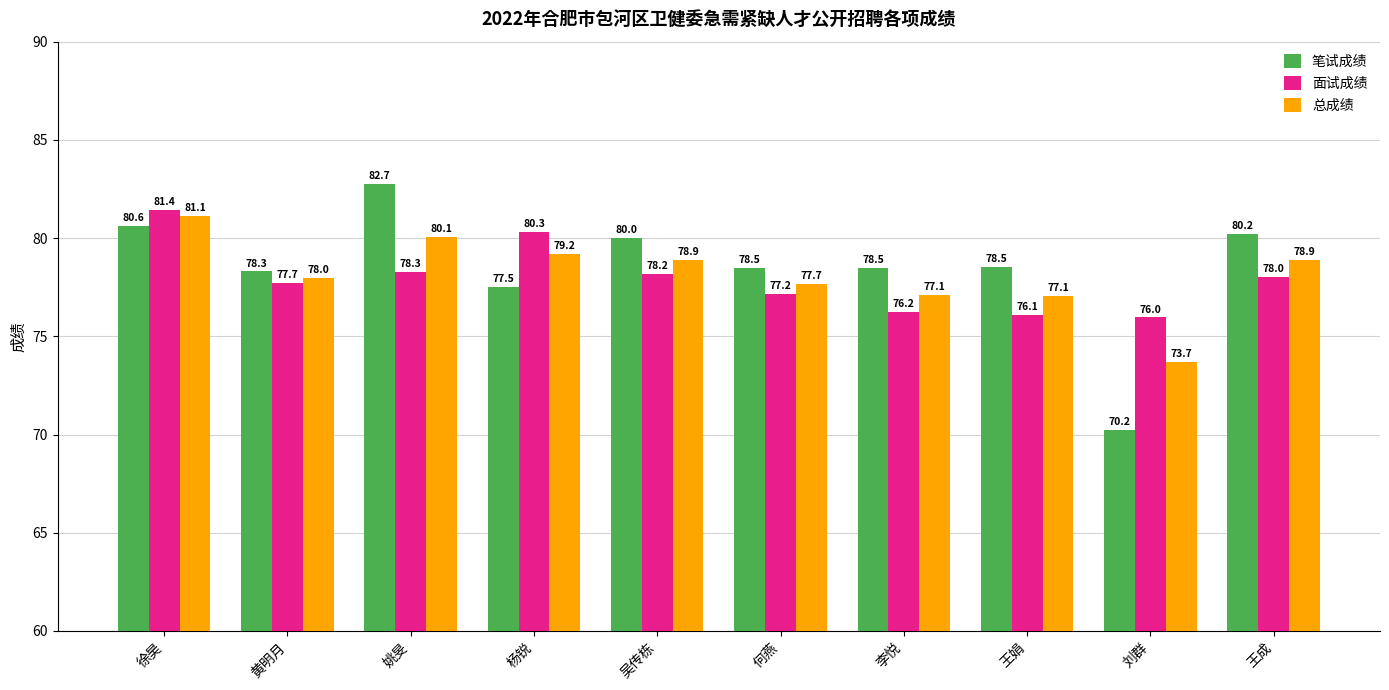

Are the bars horizontal?

No